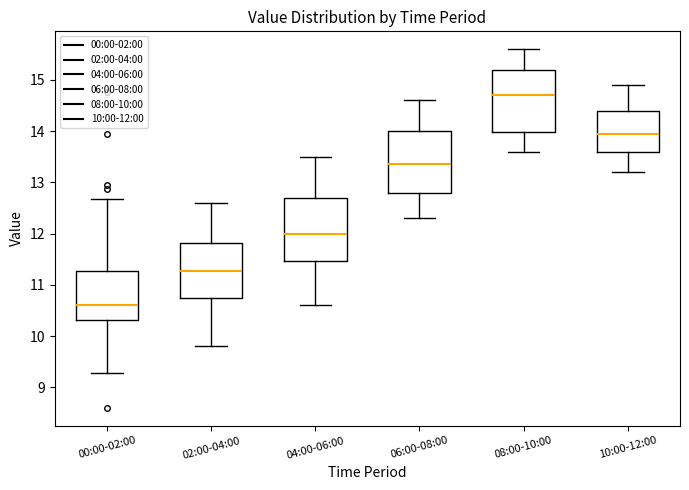

Which box's median line is the highest?

08:00-10:00